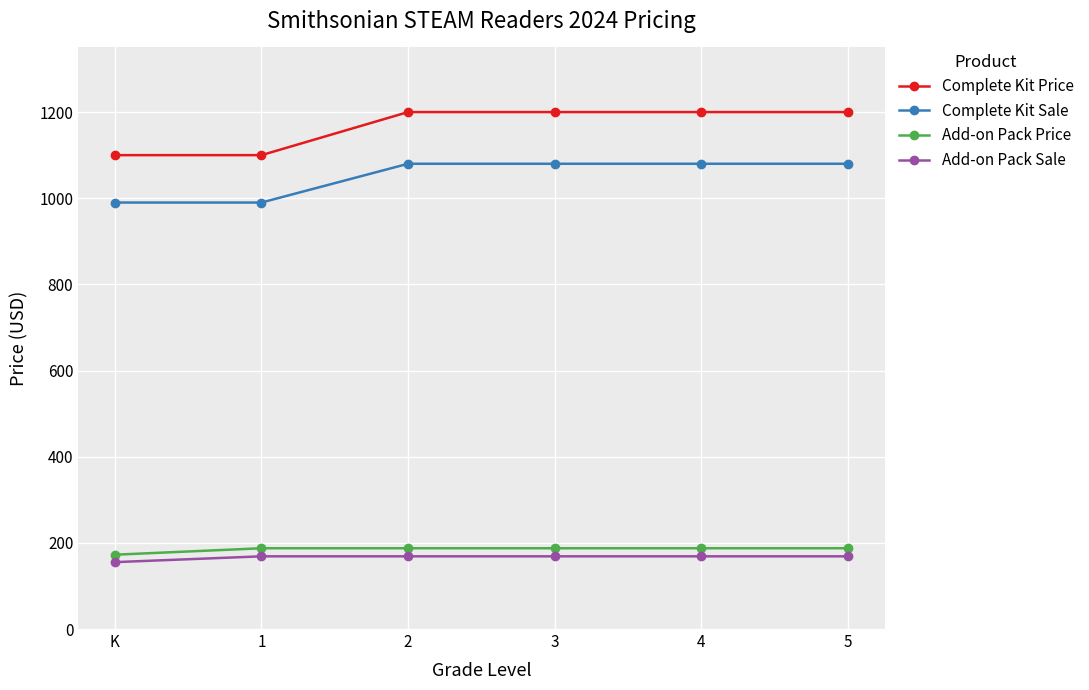

Which series has the largest range (max minus min)?

Complete Kit Price